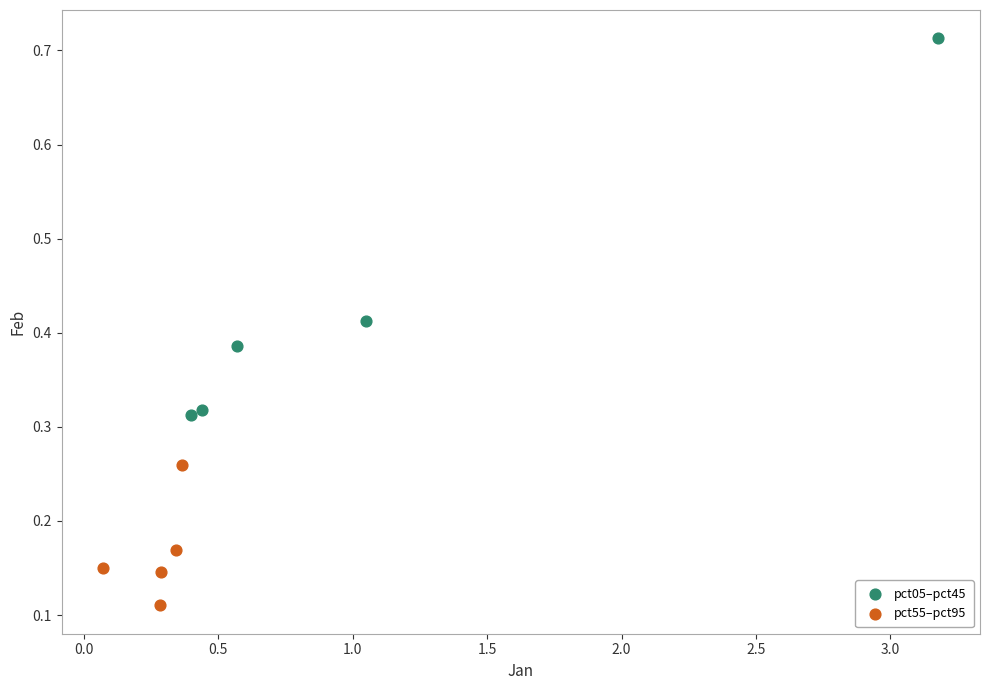

Which series contains the lowest Y value?

pct55–pct95